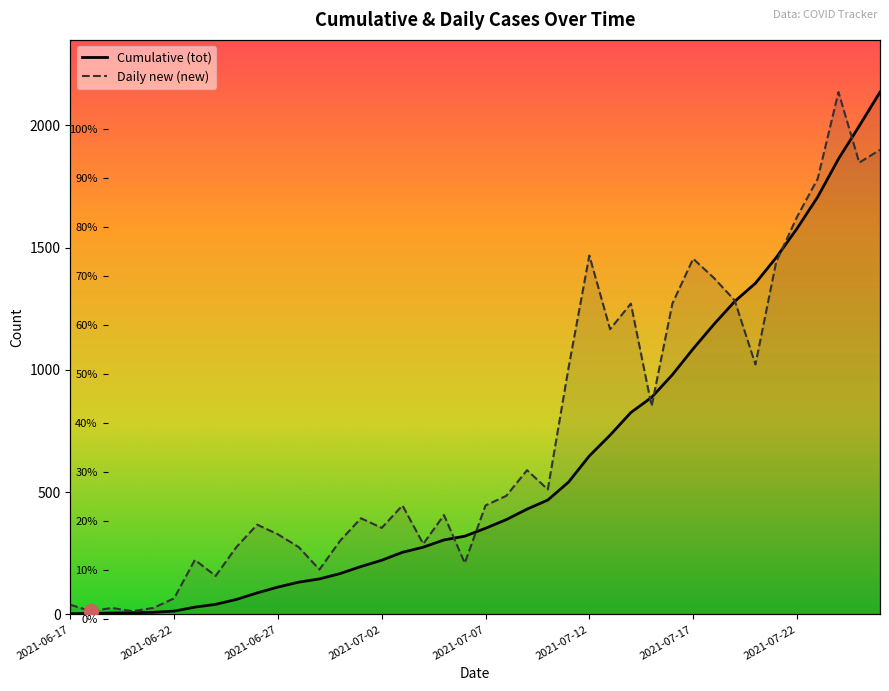

Is this an area chart (filled region under the line)?

No